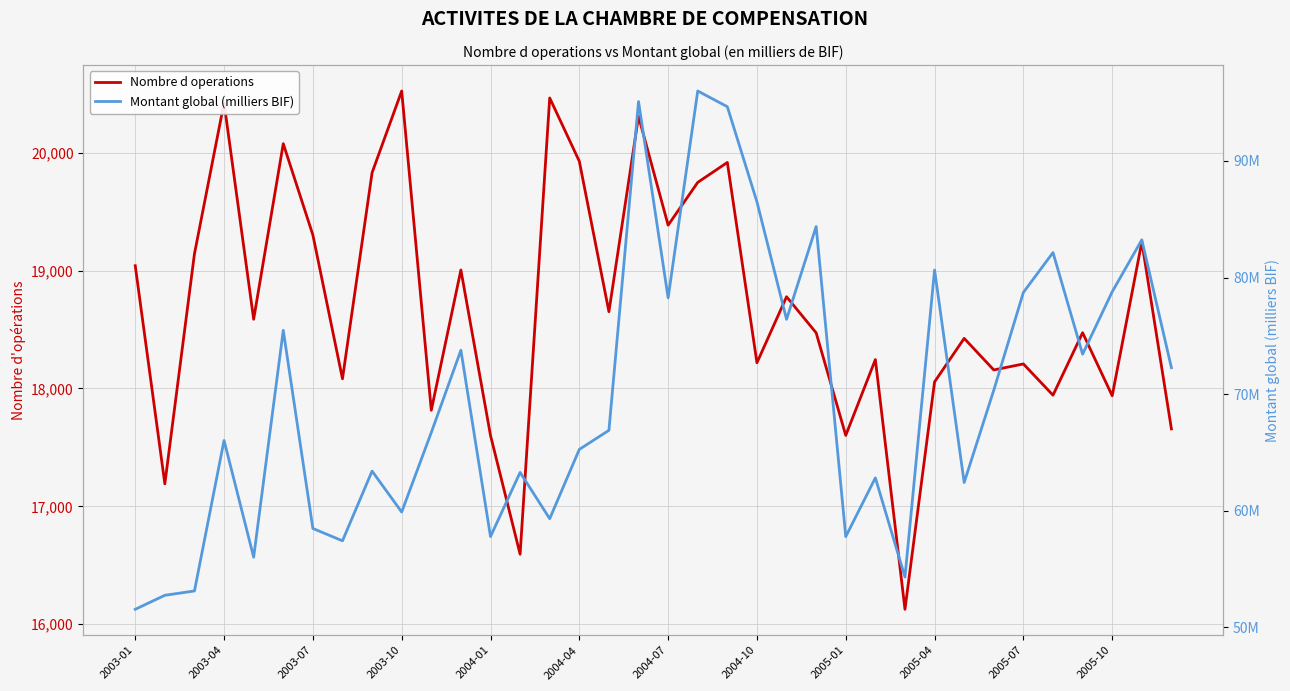

How many distinct data groups are displayed?

2